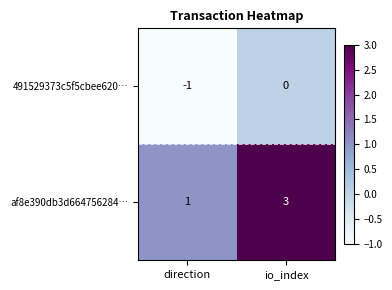

Reading left to right, what are all the values shown in this chart?

491529373c5f5cbee620…: -1	0
af8e390db3d664756284…: 1	3